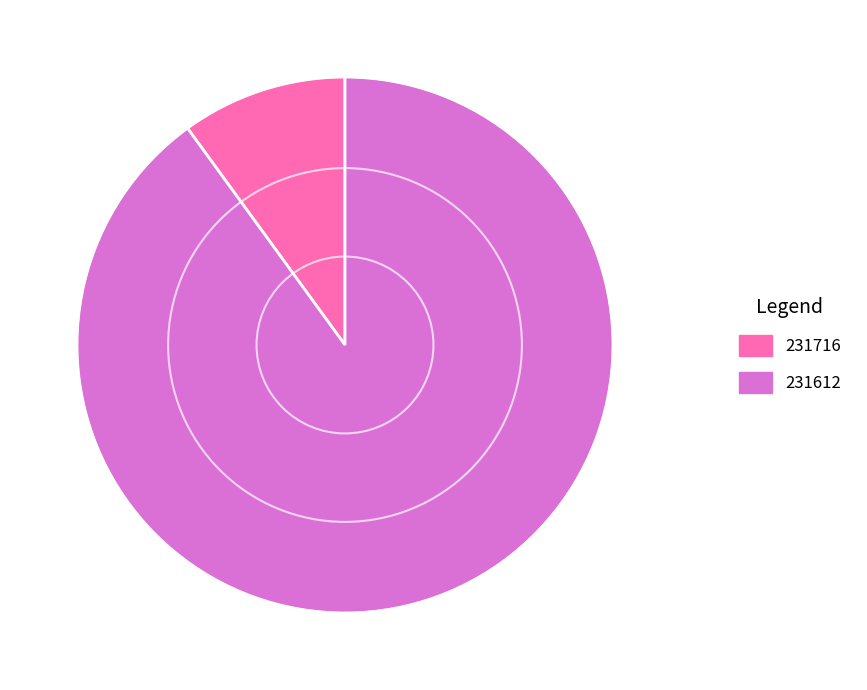

Does 231612 represent more than half of the total?

Yes